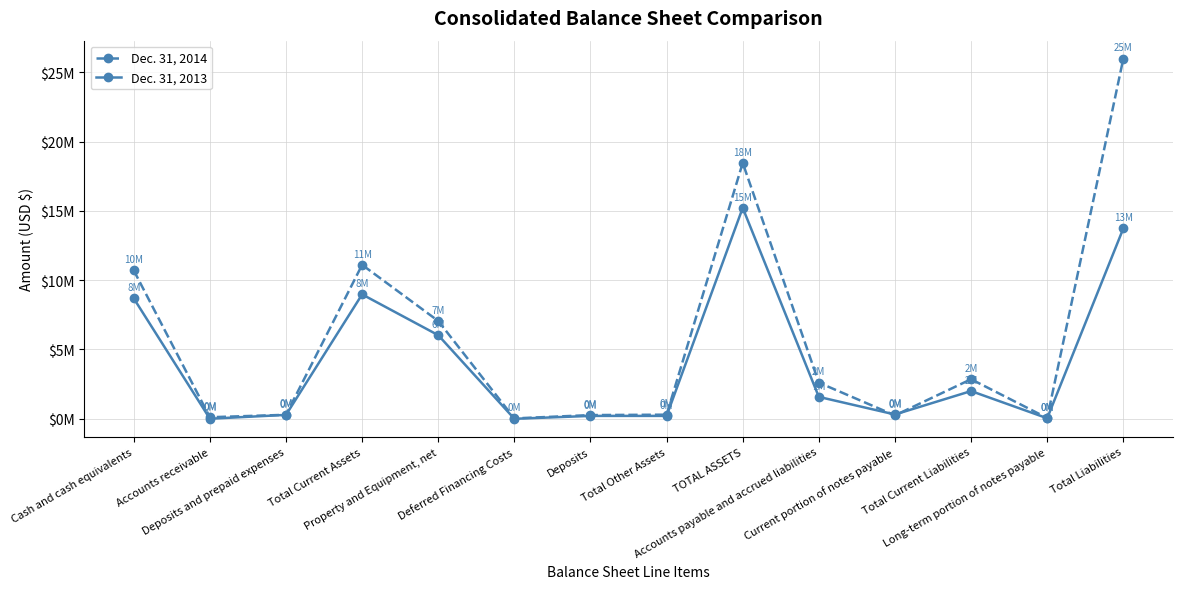

At which category does Dec. 31, 2014 reach its first local peak?

Total Current Assets